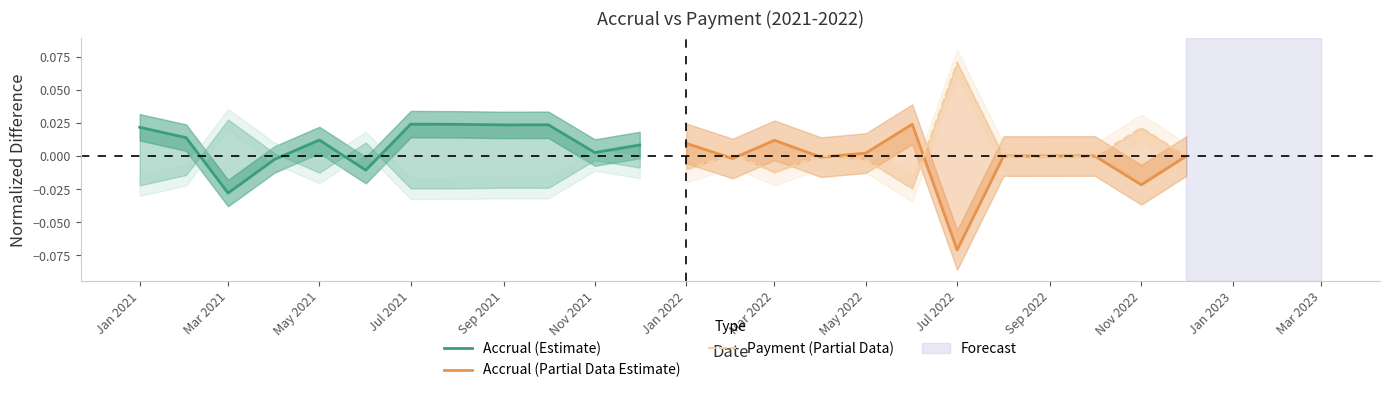

Does the chart have visible grid lines?

No